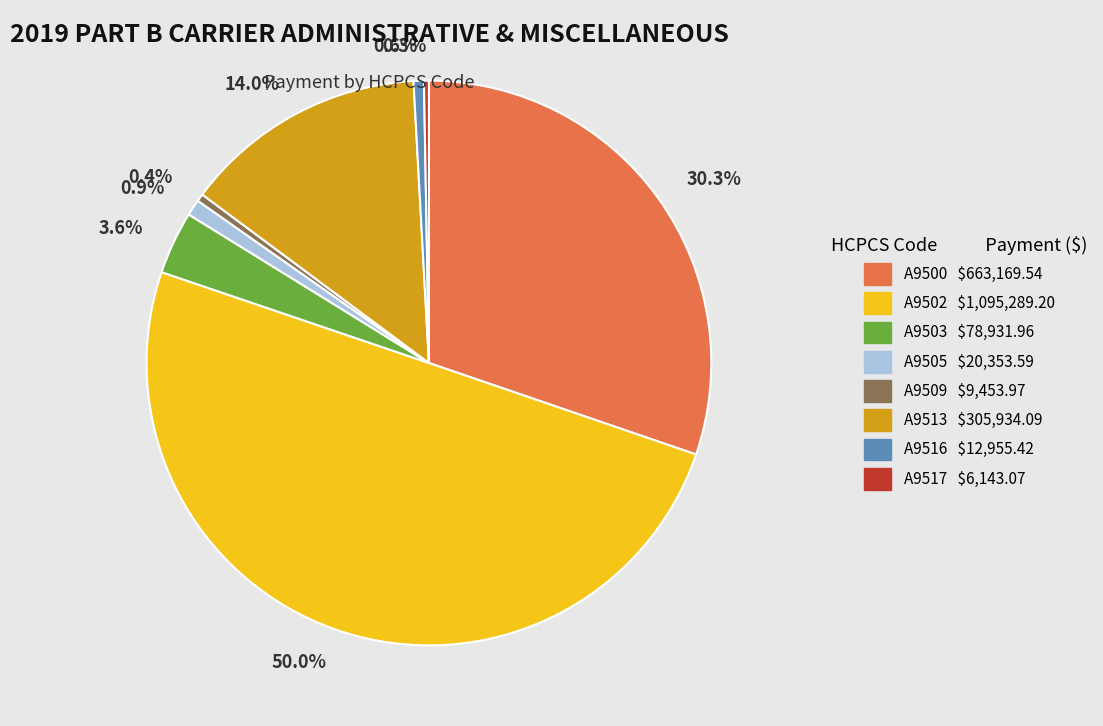

Combined, do A9516 and A9517 account for over 50%?

No